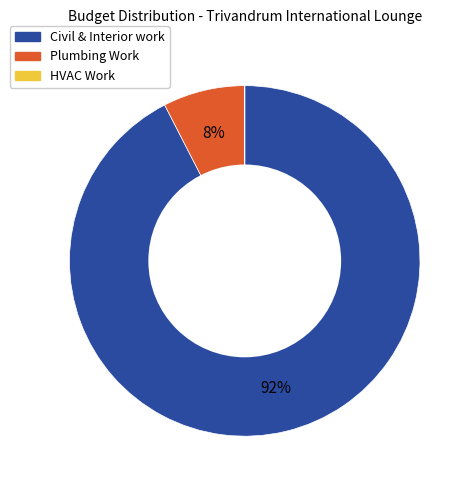

Is there any slice that represents more than half of the pie?

Yes